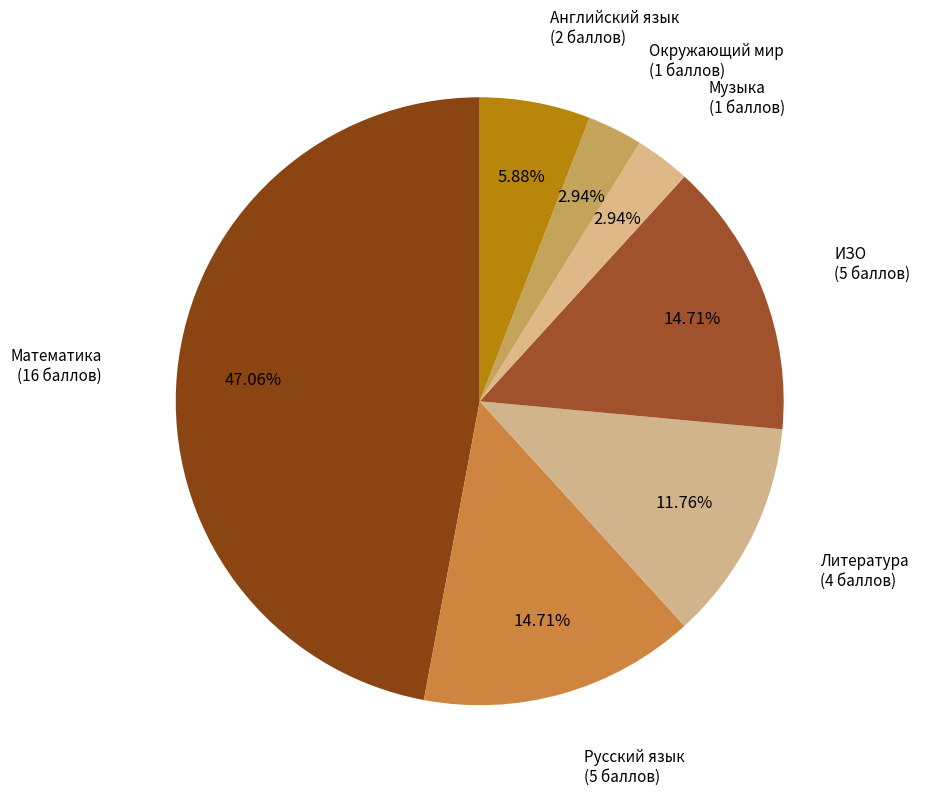

What is the largest slice in the pie chart?

Математика